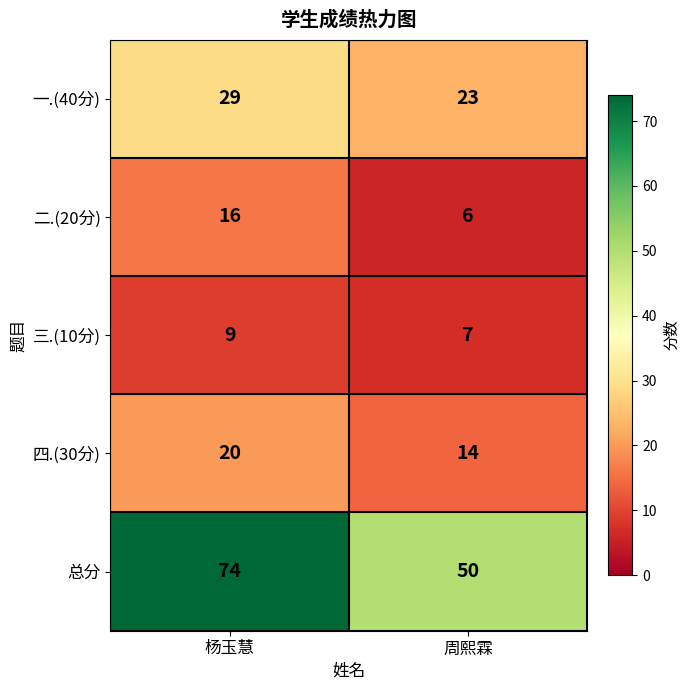

At how many categories does at least one series exceed 43?

2